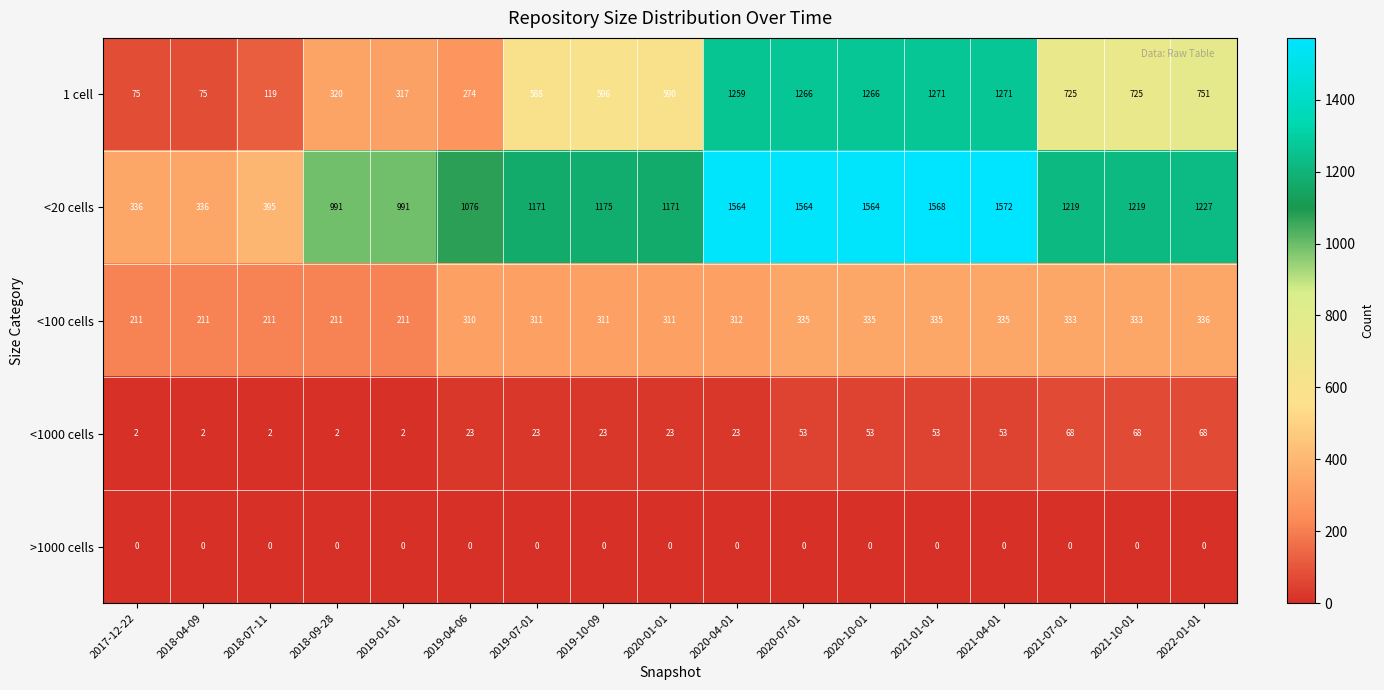

What is the sum of all 1 cell values?

11488